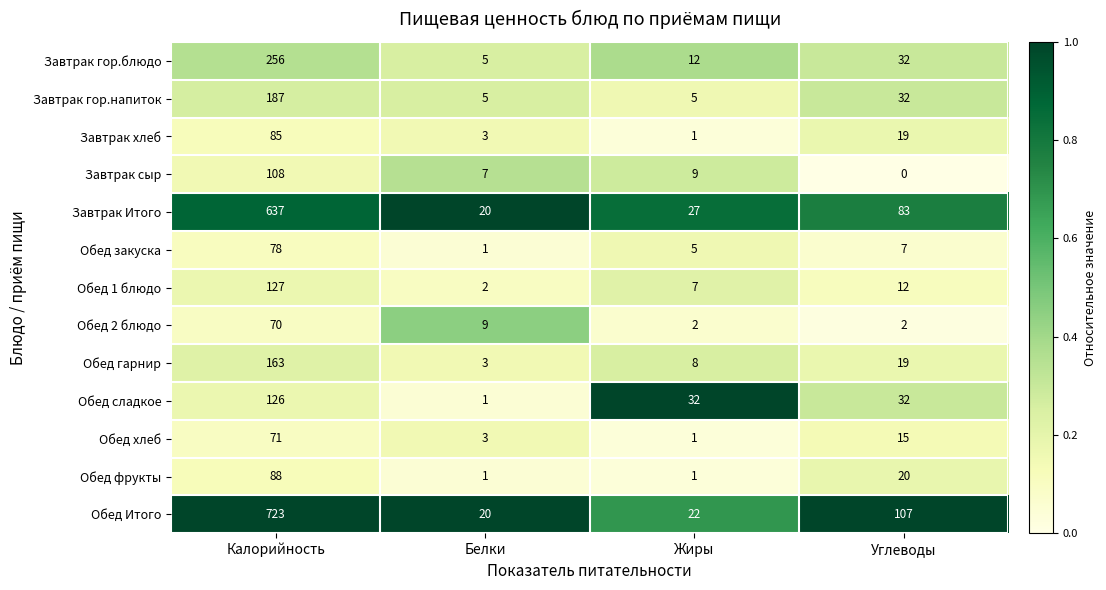

Which series changed the most between Калорийность and Белки?

Обед Итого